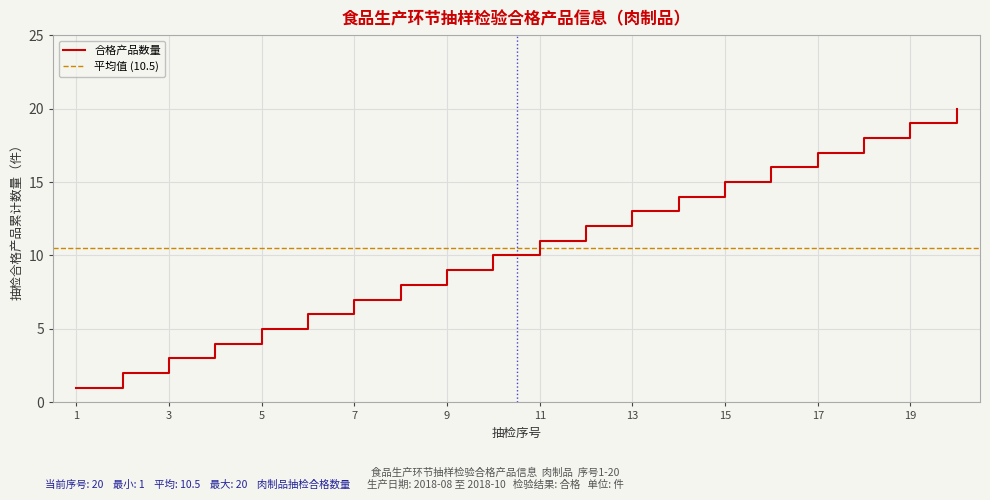

Count the number of values greater than 11.

9